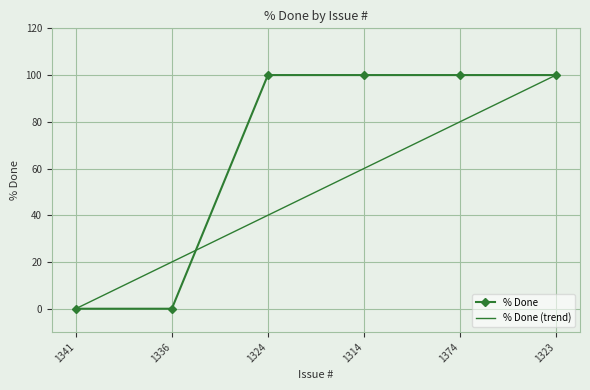

Rank the series by their average value, from highest to lowest.

% Done, % Done (trend)